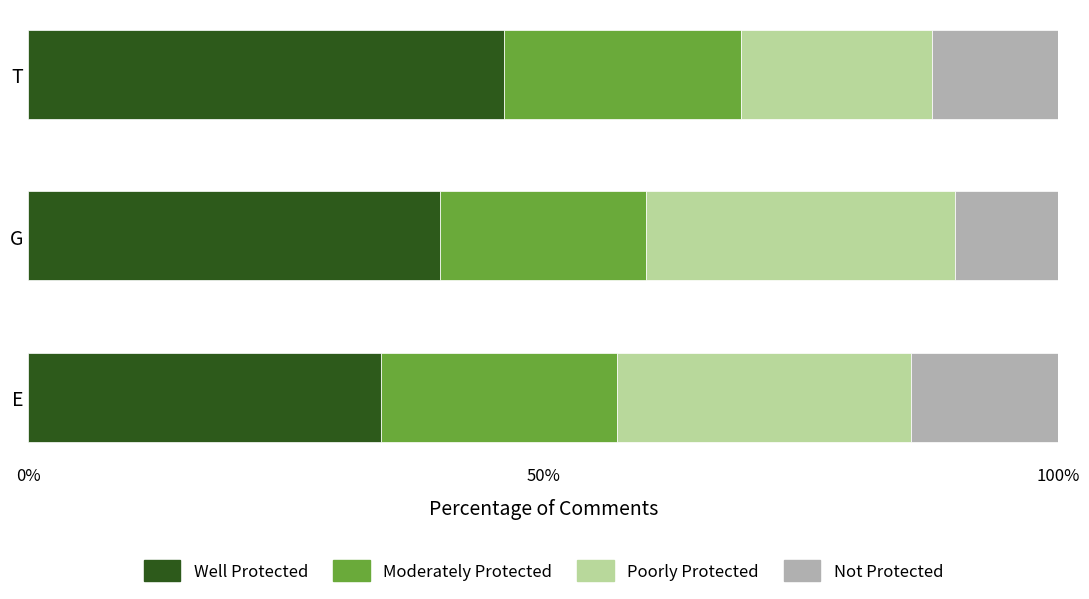

Is it true that Well Protected equals 34.3 at E?

True